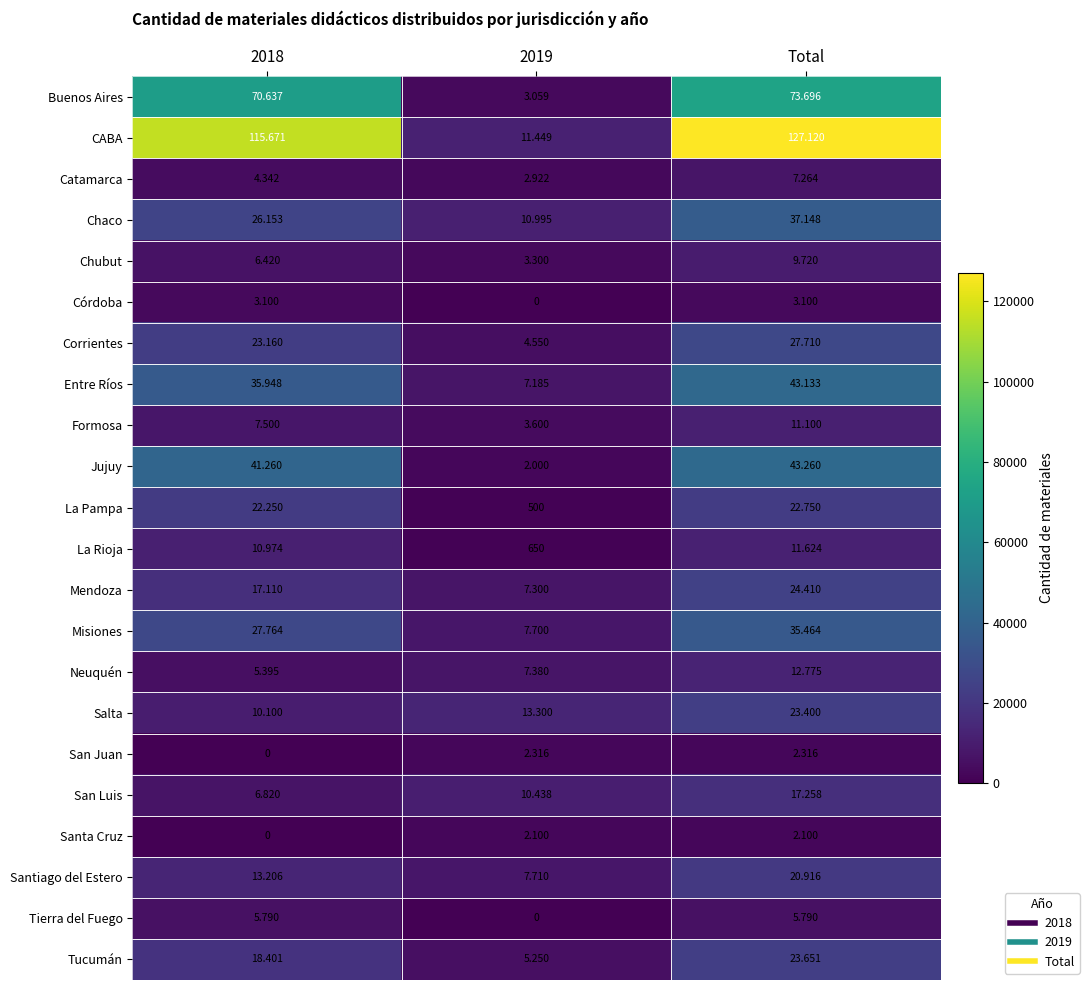

Between 2019 and Total, which series saw the biggest shift?

CABA